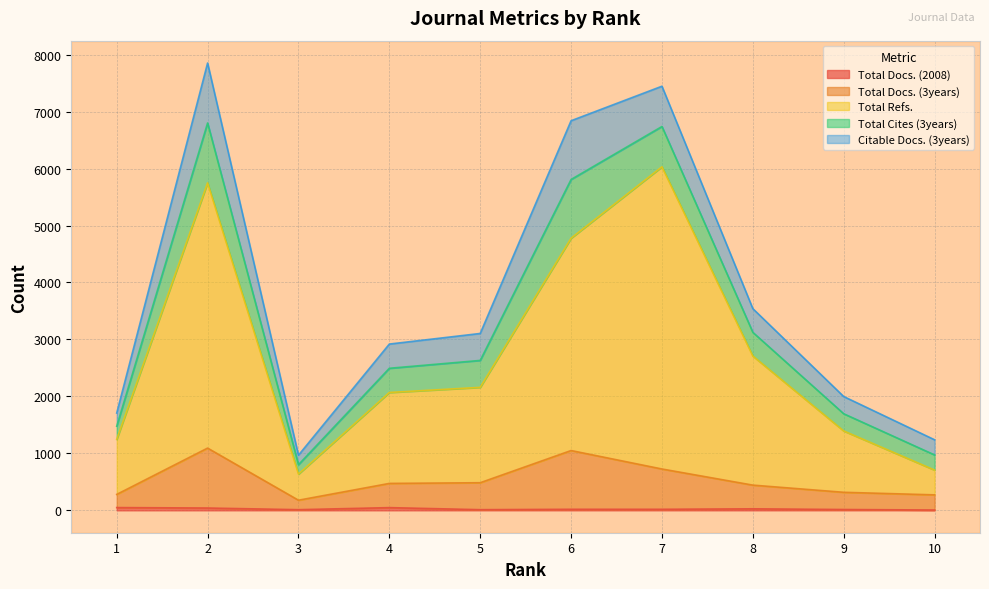

Where is the first local maximum for Total Refs.?

2